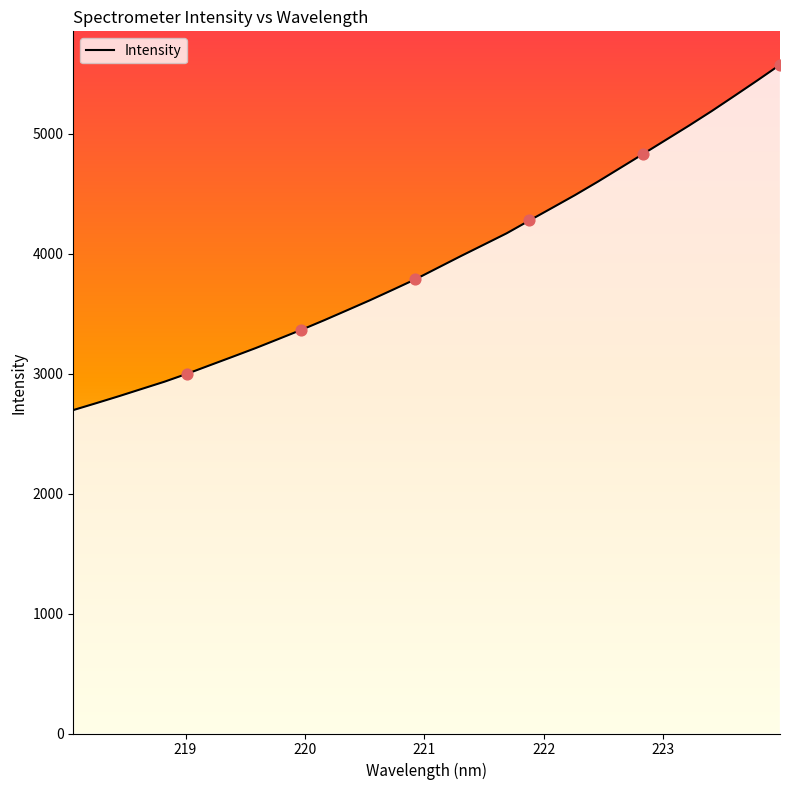

What is the maximum value shown in the chart?

5576.2